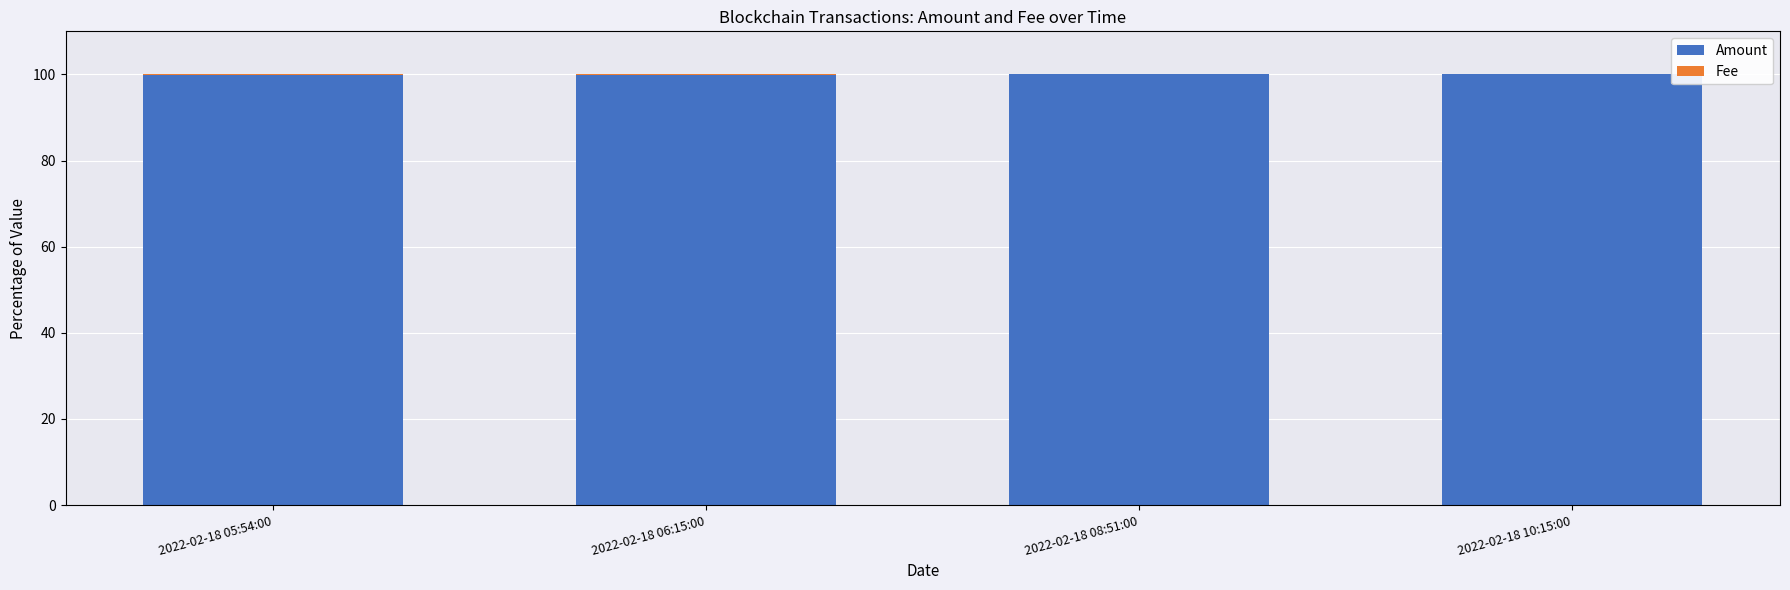

What is the sum of all Amount values?

399.5